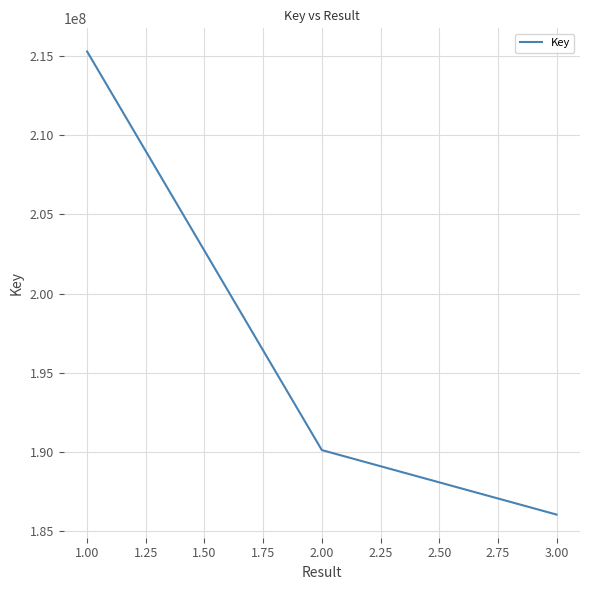

Is it true that the value at 1.00 is 120163335?

False